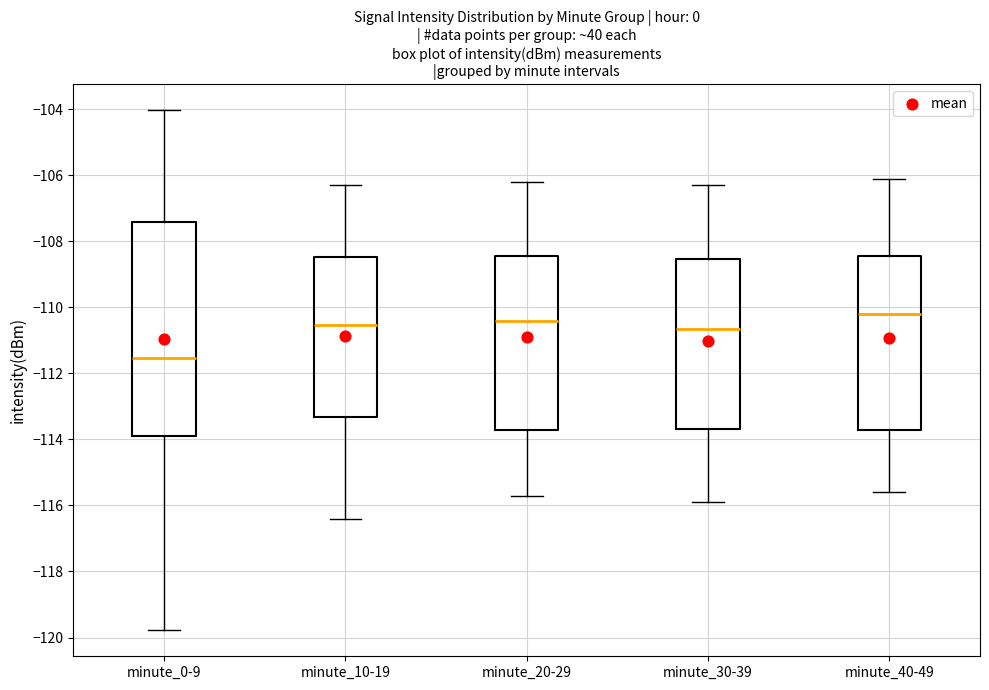

Reading left to right, transcribe this box plot: for each box, give where its median line is, the range the box spans, and where its two whiskers end, as read against the y-axis. The values are not printed on the chart, so give them approximately, as read against the axis.

minute_0-9: median -111.6, box -114.0 to -107.4, whiskers -119.8 to -104.0
minute_10-19: median -110.6, box -113.4 to -108.4, whiskers -116.4 to -106.2
minute_20-29: median -110.4, box -113.8 to -108.4, whiskers -115.6 to -106.2
minute_30-39: median -110.6, box -113.6 to -108.6, whiskers -115.8 to -106.2
minute_40-49: median -110.2, box -113.8 to -108.4, whiskers -115.6 to -106.0